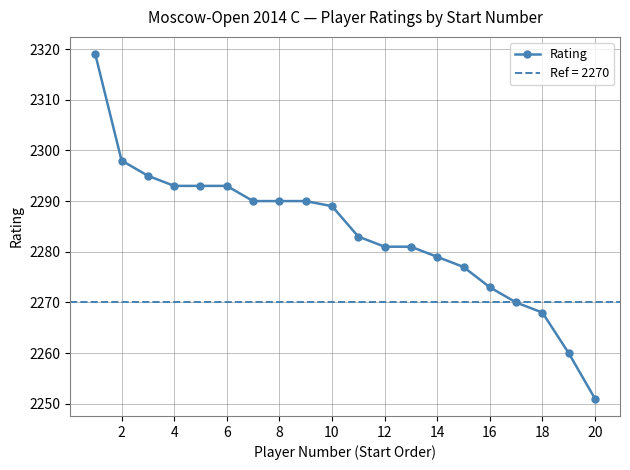

True or false: Rating has a value of 3381 at 2.

False